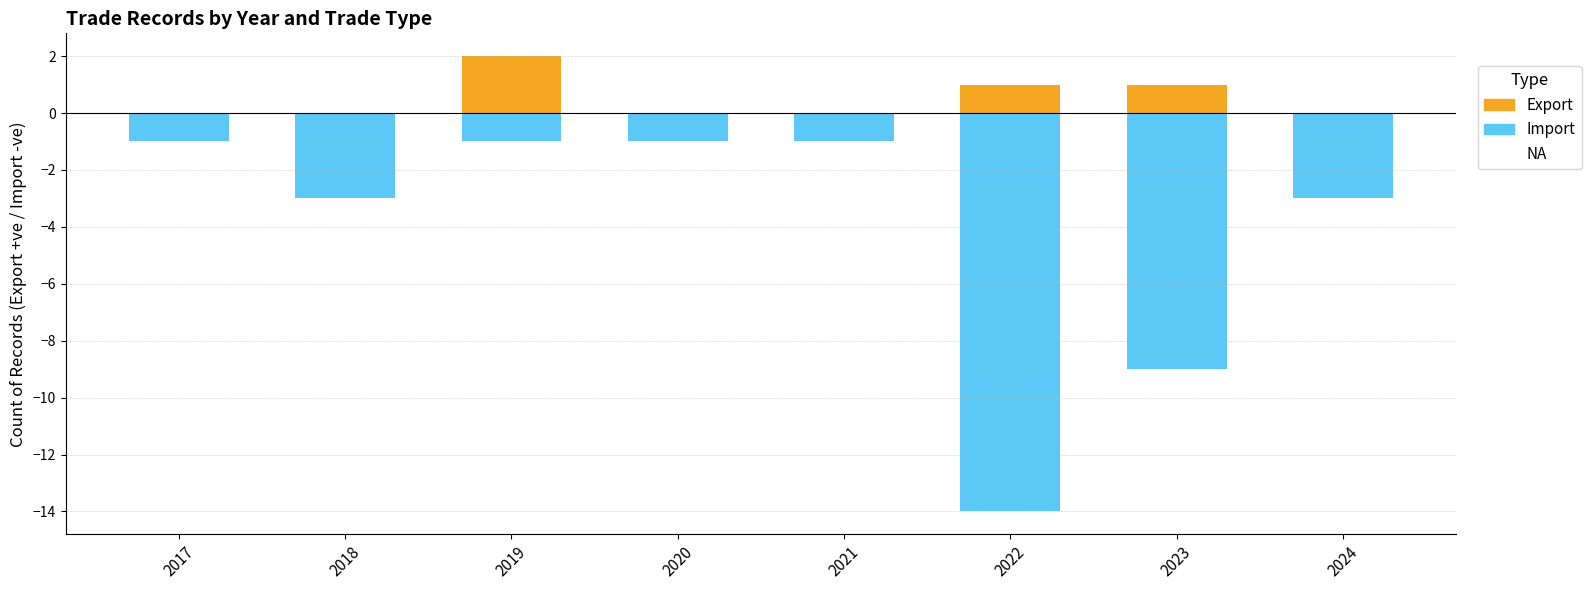

Which series has the largest range (max minus min)?

Import